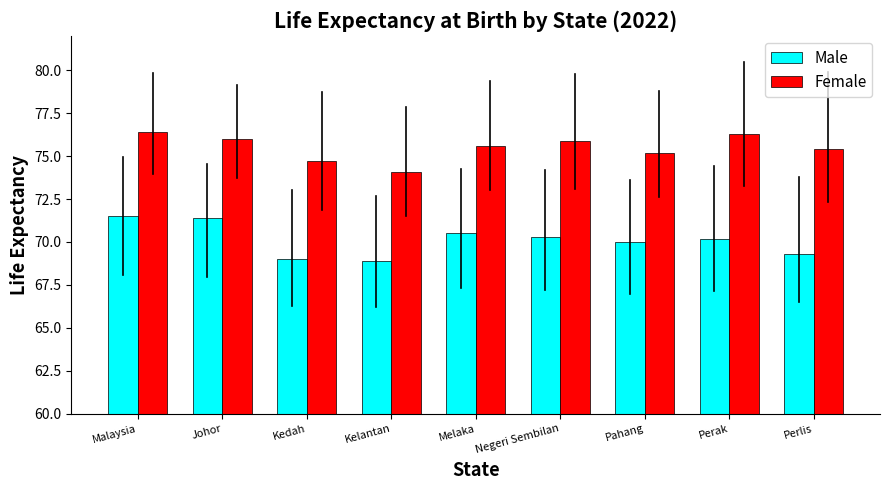

How many data points does each series have?

9